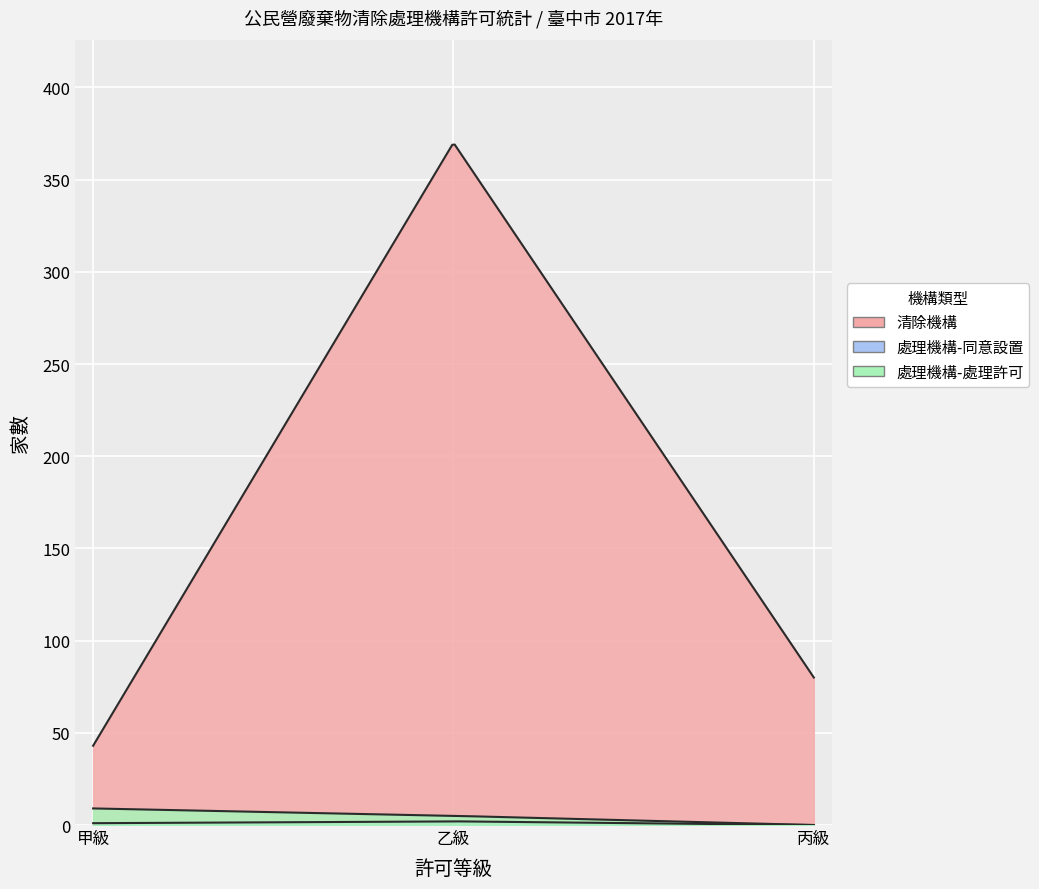

Reading right to left, extract all data points from this chart.

清除機構: 80	370	43
處理機構-同意設置: 0	2	1
處理機構-處理許可: 0	5	9